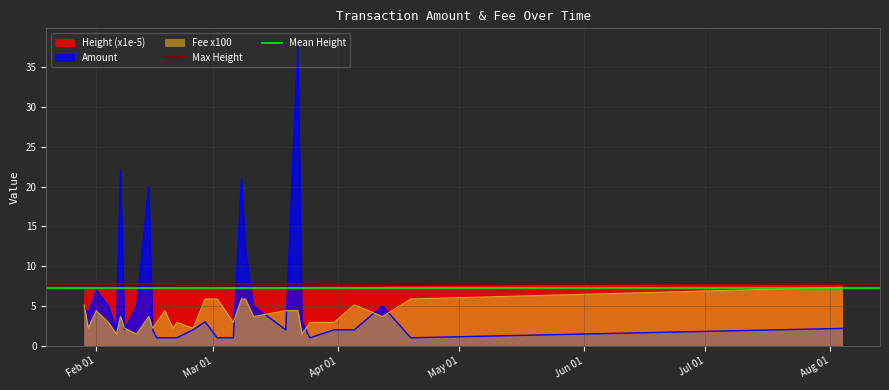

What is the lowest value of the Height (x1e-5) series?

7.1